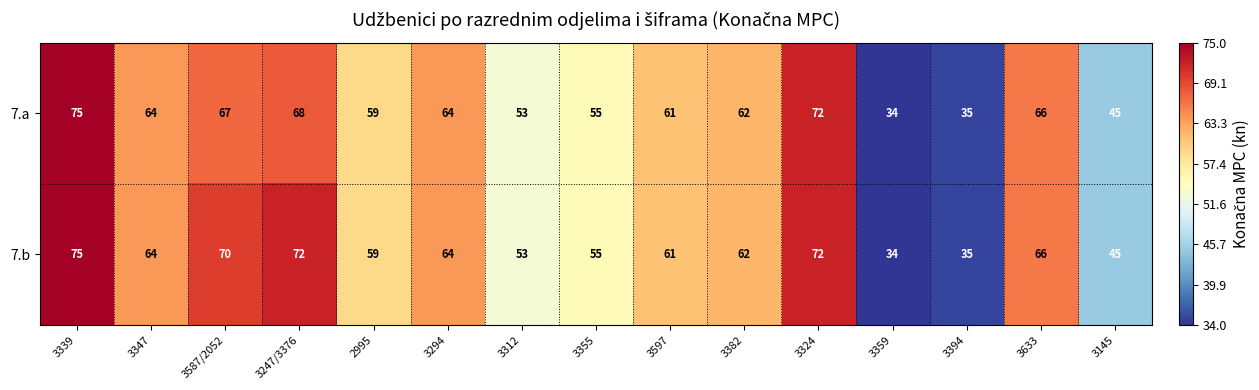

At how many categories does at least one series exceed 43?

13